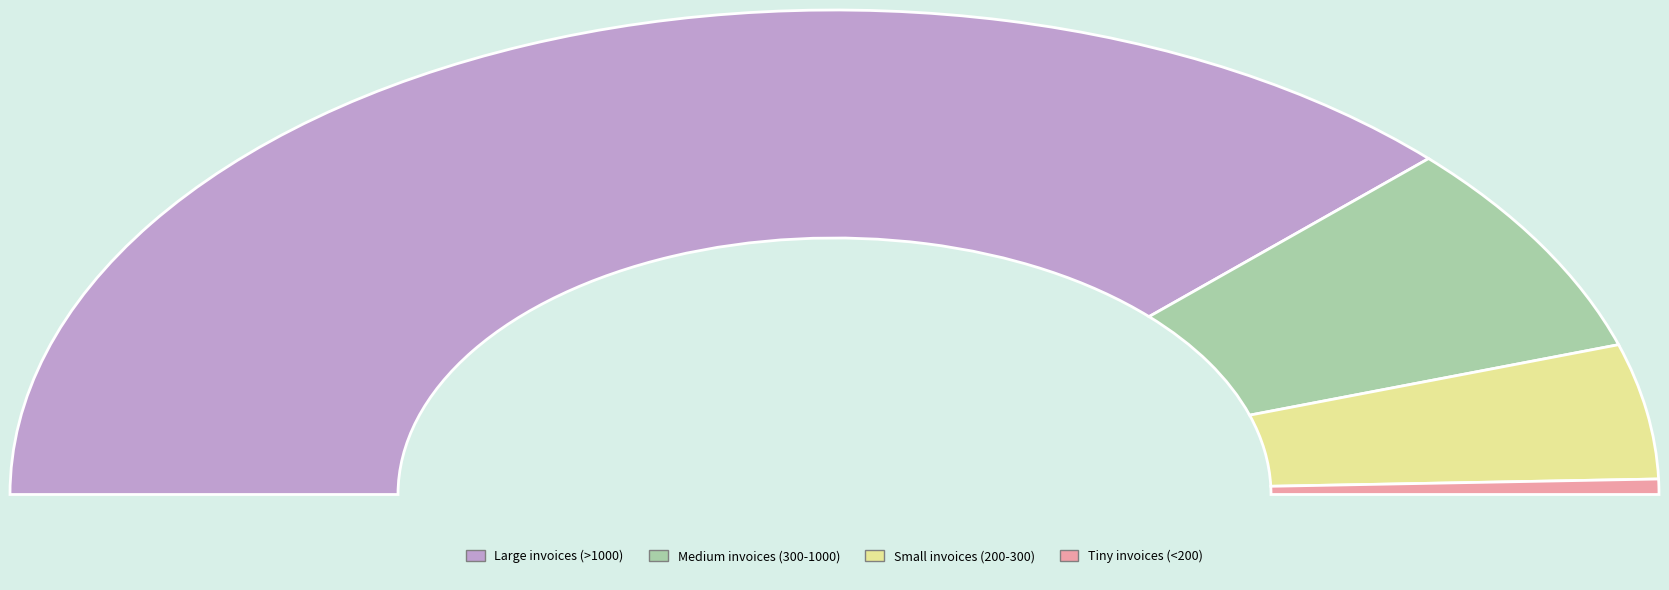

Is it true that 2491197 is 1% of the pie?

True